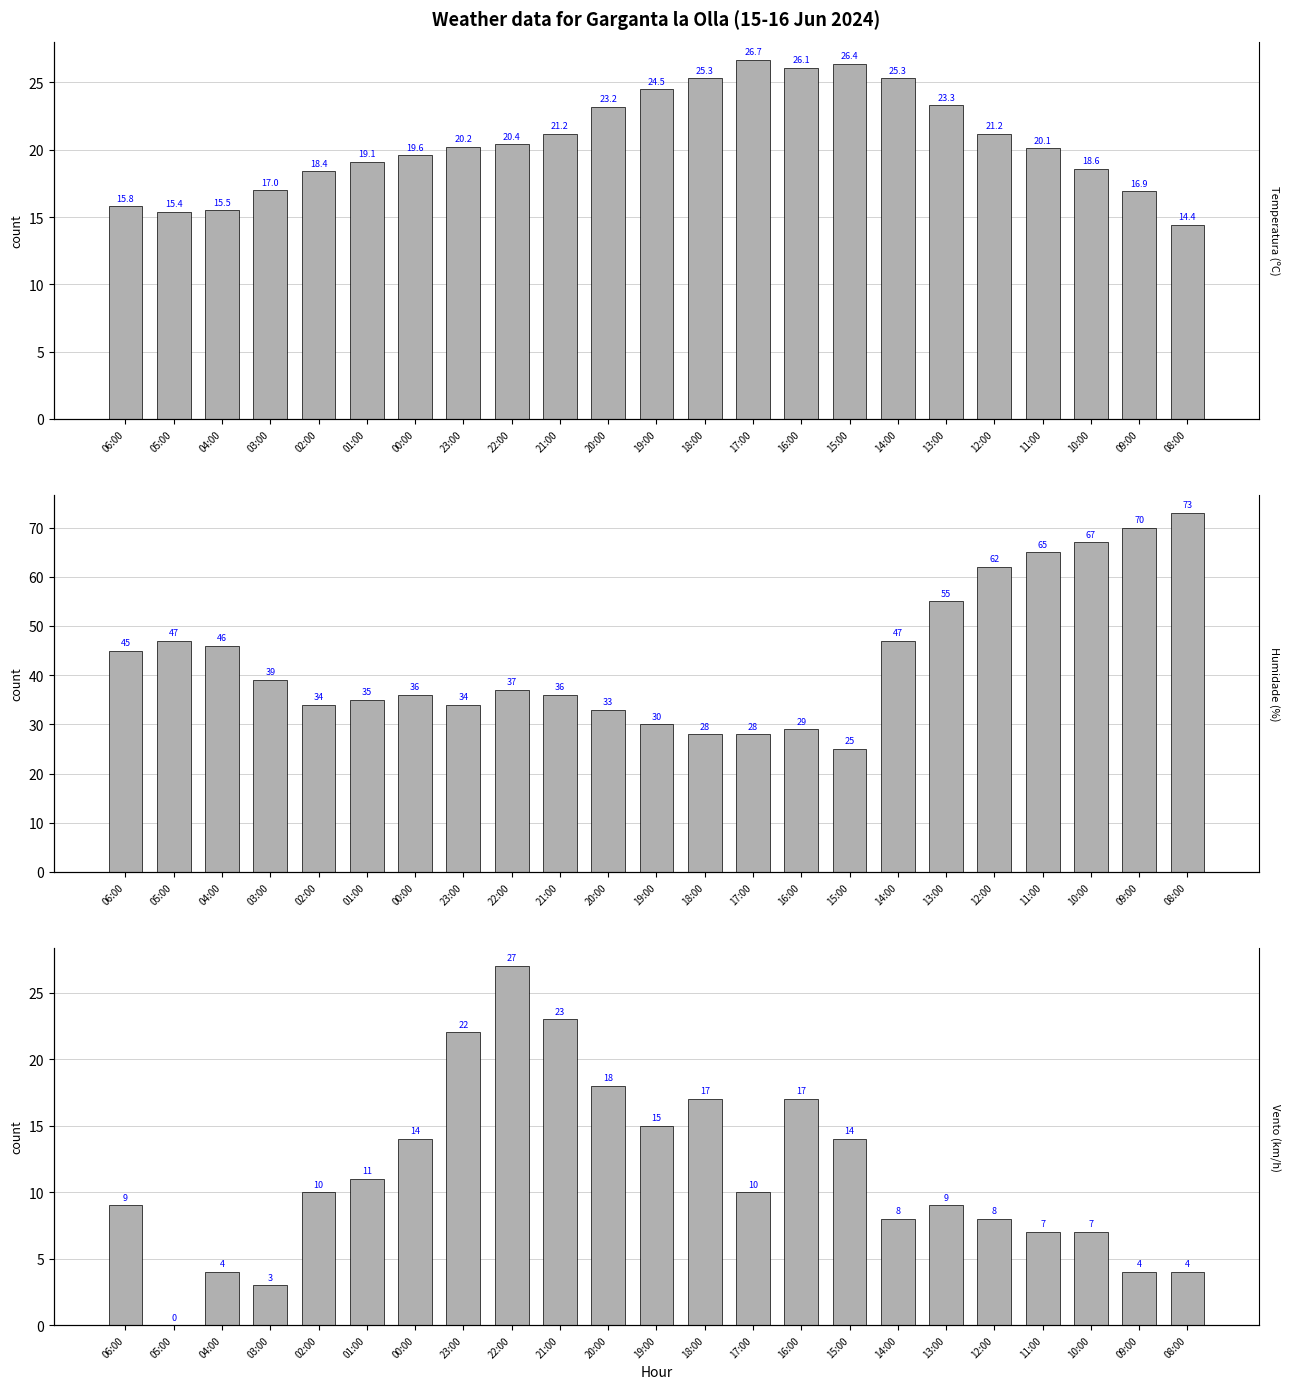

What position from the left is 08:00?

23